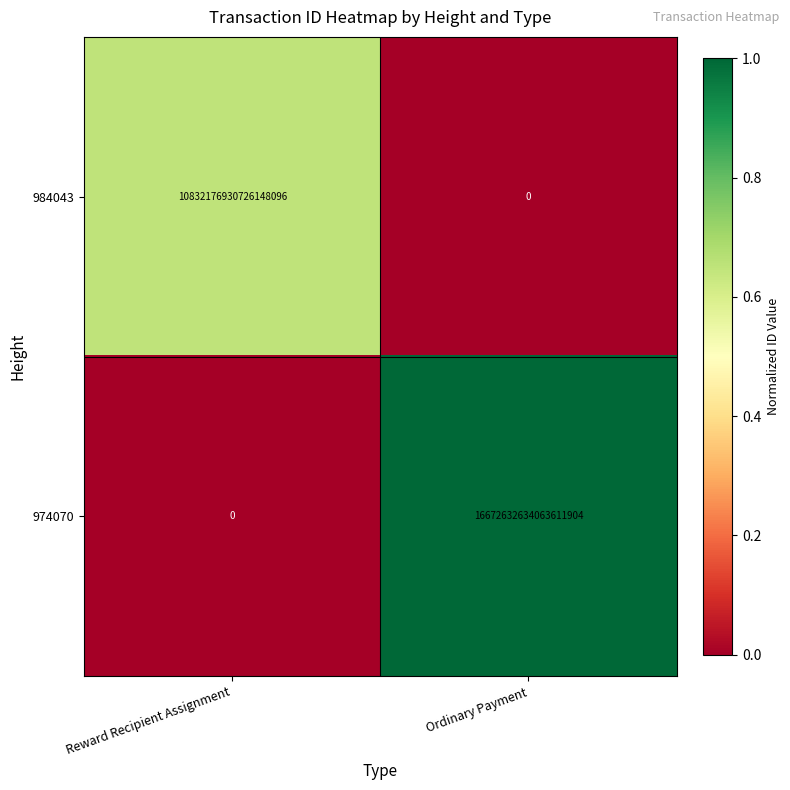

Is it true that 974070 equals 0 at Reward Recipient Assignment?

True